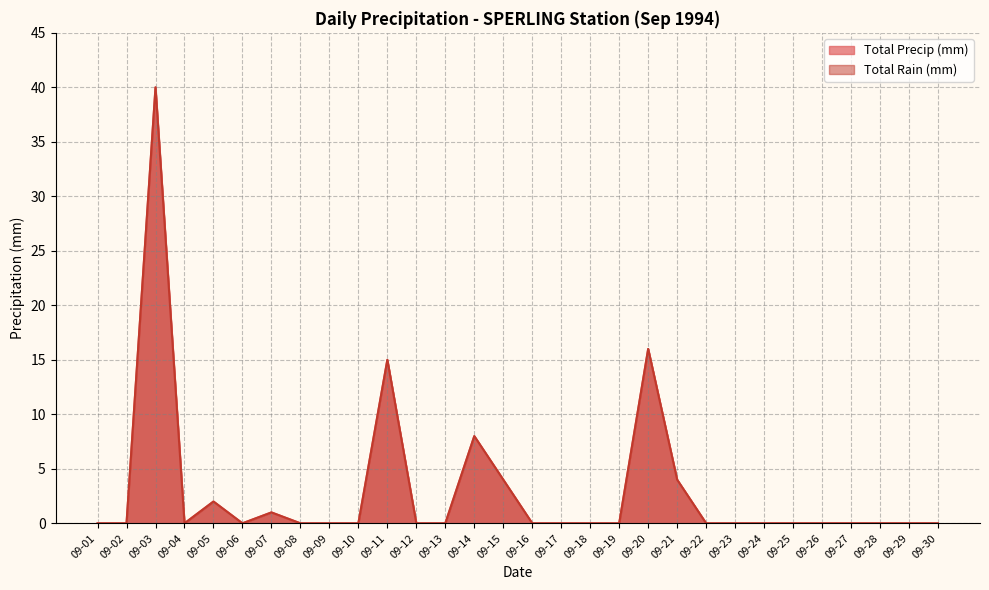

True or false: Total Rain (mm) and Total Precip (mm) cross at least once.

False